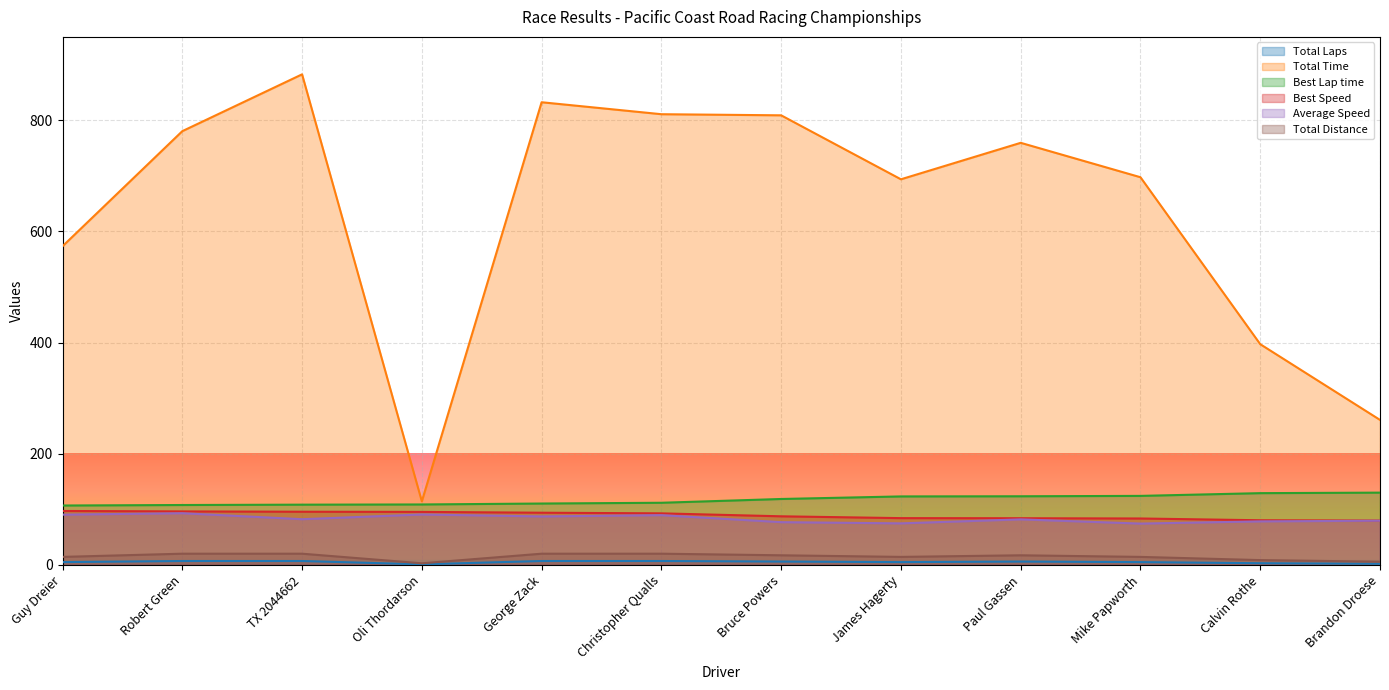

Where is the first local minimum for Total Laps?

Oli Thordarson